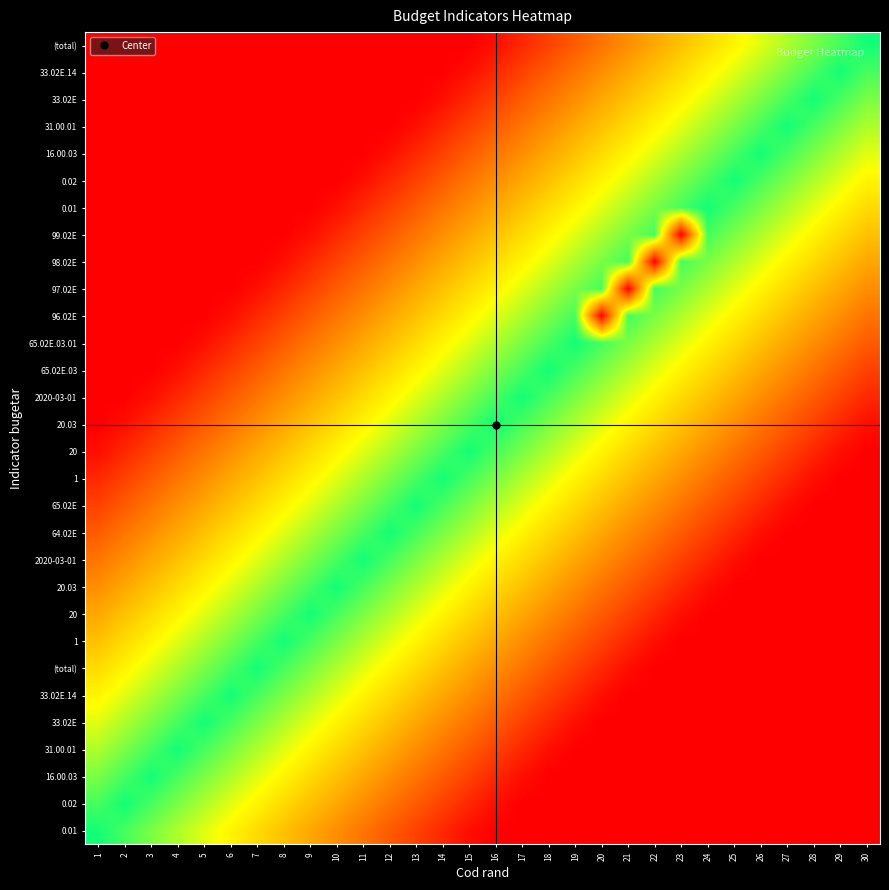

What is the difference between the highest and lowest values at 22?

745